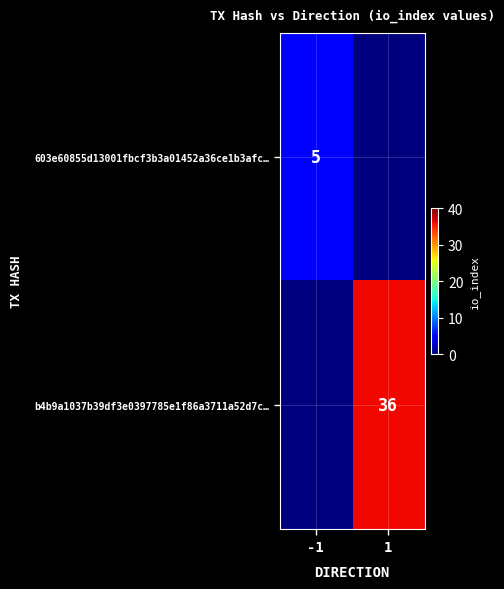

The b4b9a1037b39df3e0397785e1f86a3711a52d7c… series shows 53 at 1. True or false?

False